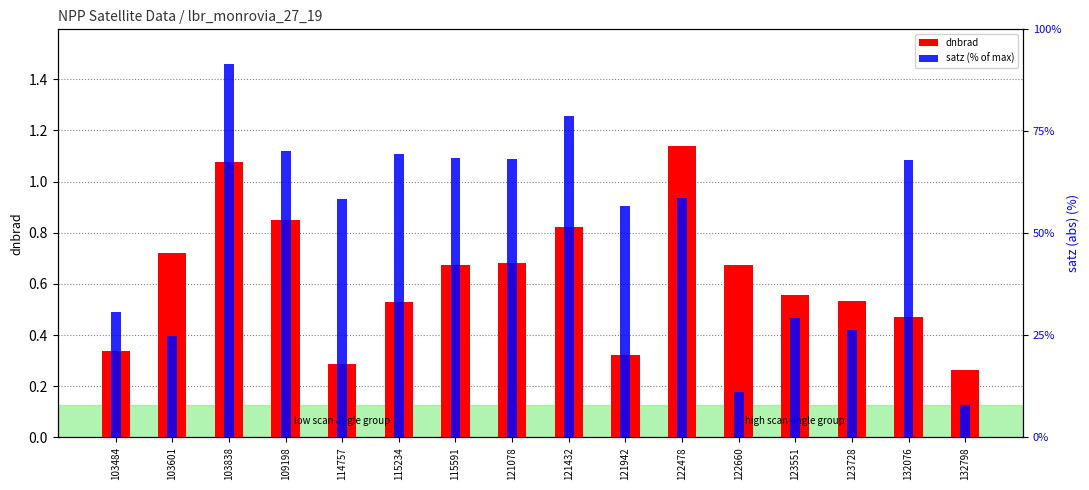

At which label does satz (% of max) reach its peak?

103838